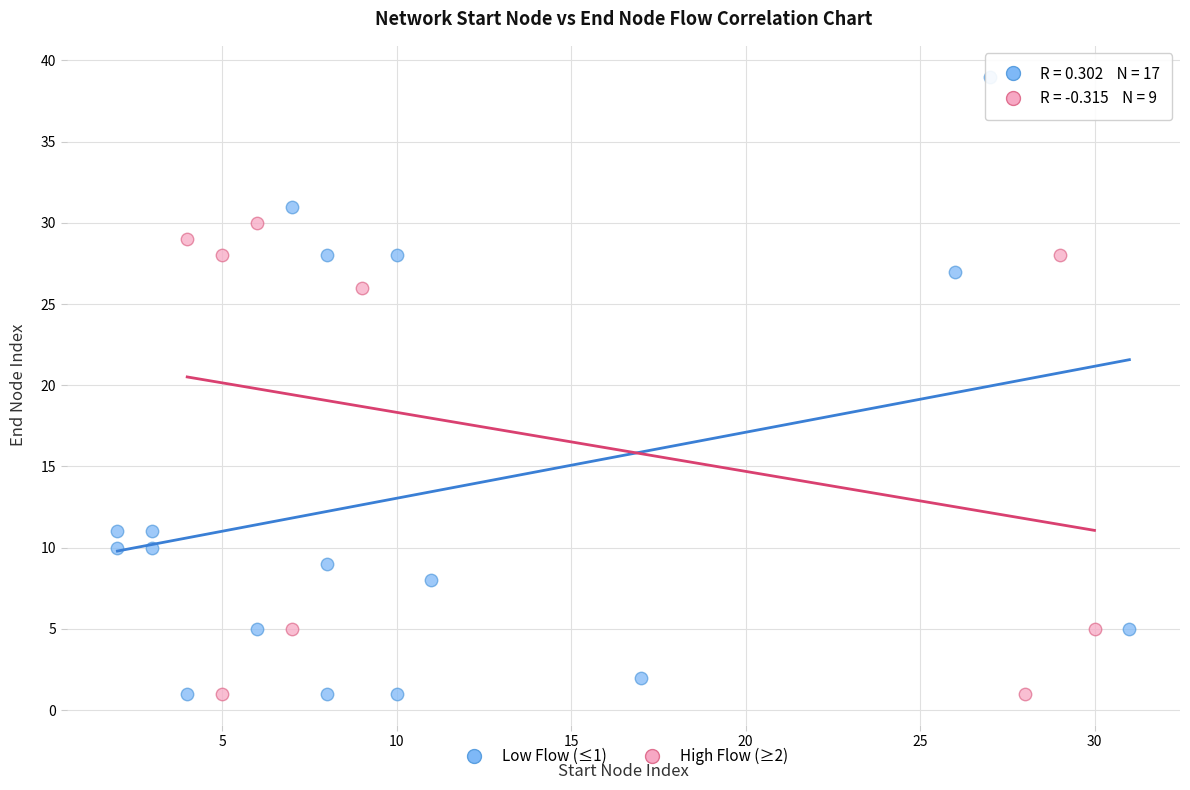

What are all the series names shown in the legend?

Low Flow (≤1), High Flow (≥2)